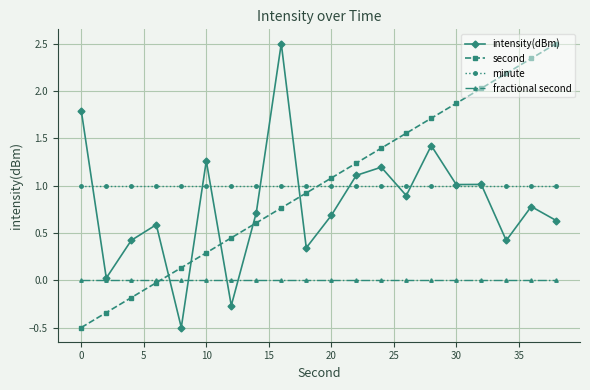

True or false: second has more than 1 interior local peaks.

False